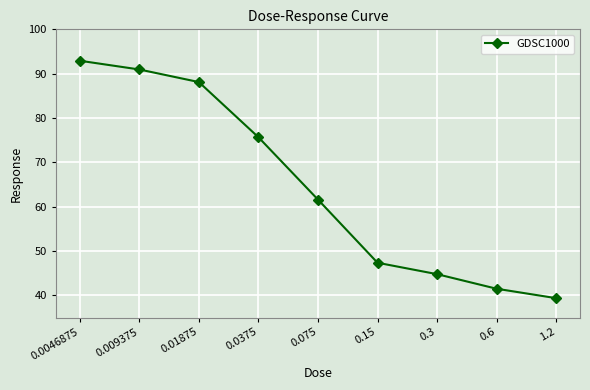

List the labels in order of value, smallest first.

1.2, 0.6, 0.3, 0.15, 0.075, 0.0375, 0.01875, 0.009375, 0.0046875